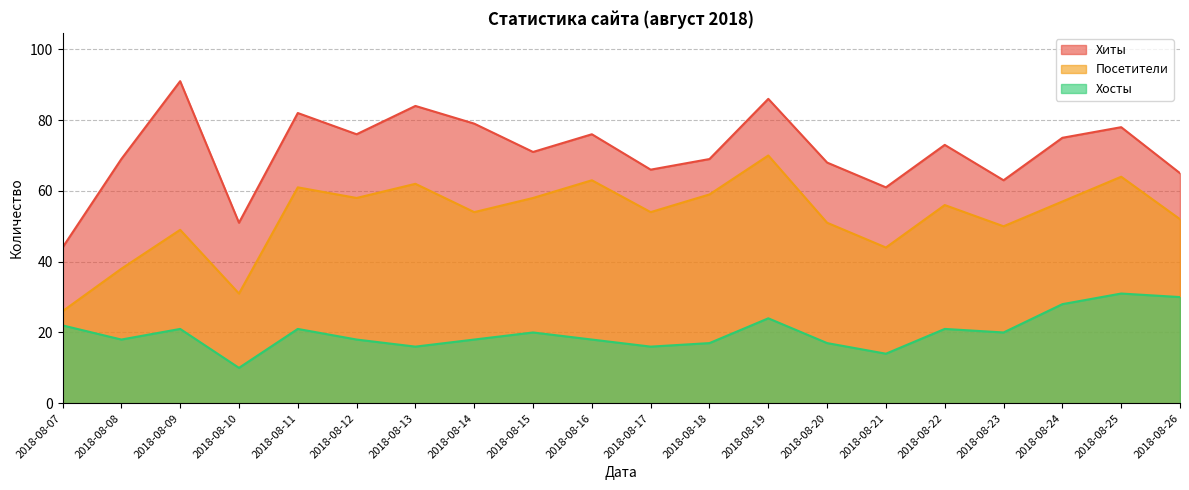

Count the number of categories in the chart.

20